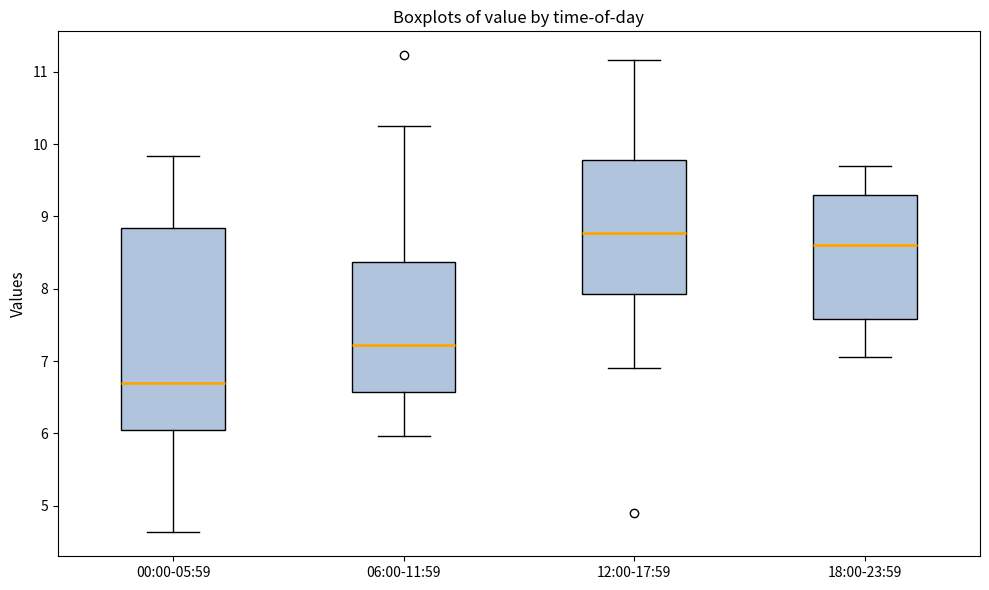

Which box's median line is the highest?

12:00-17:59